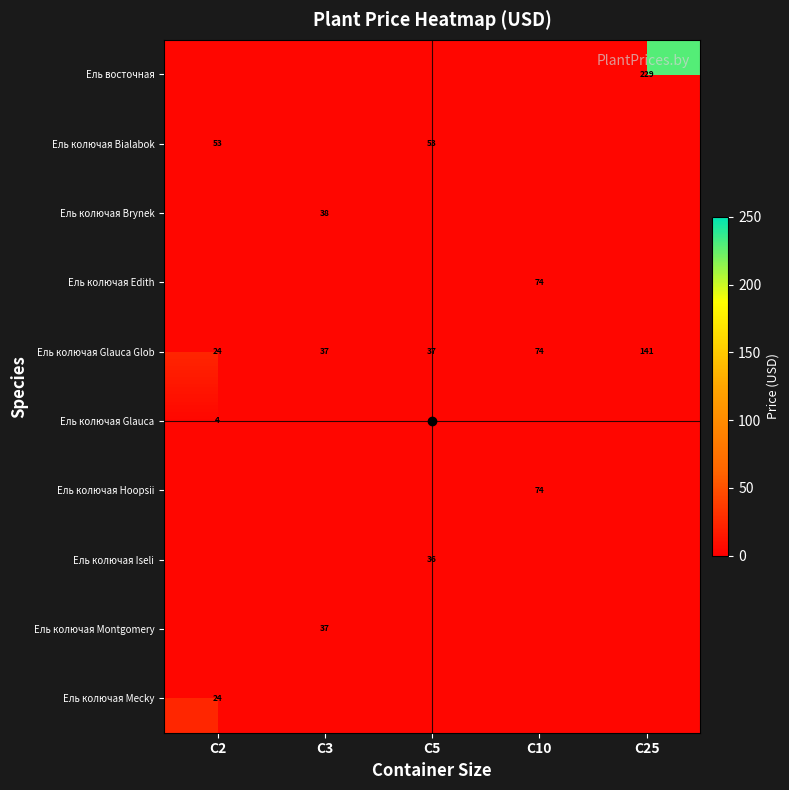

What is the approximate value of Ель колючая Hoopsii at C10?

73.5